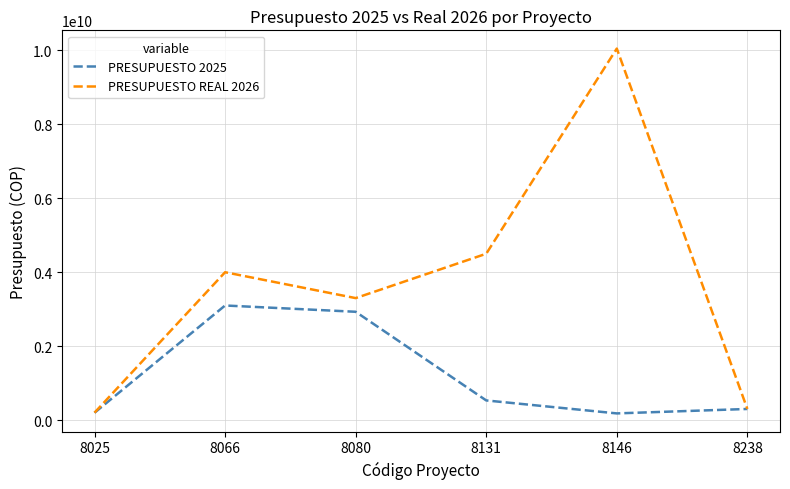

Which series has the largest total across all categories?

PRESUPUESTO REAL 2026